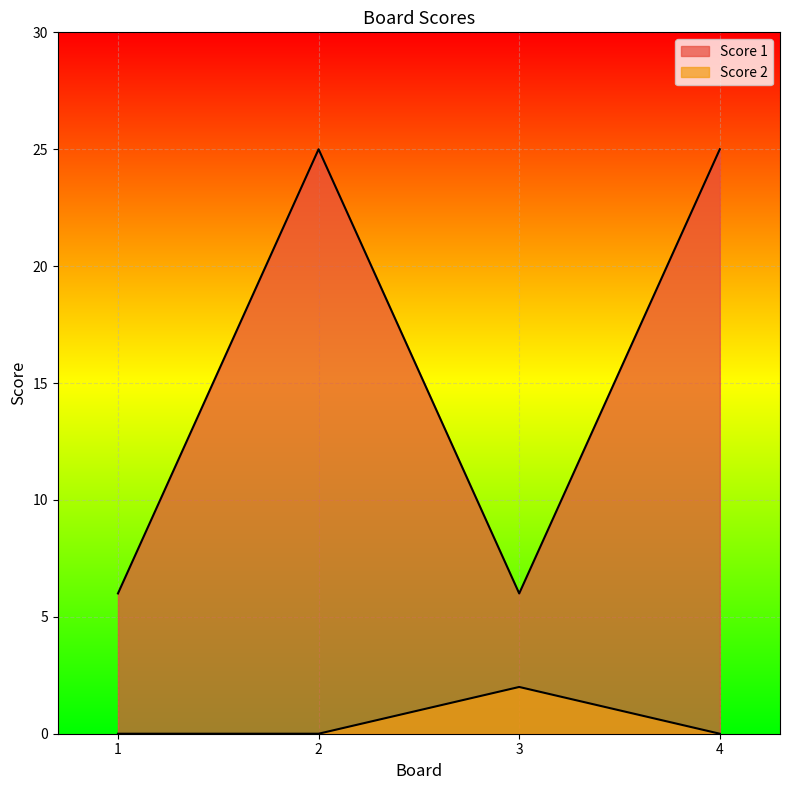

Is it true that Score 2 equals 0 at 1?

True